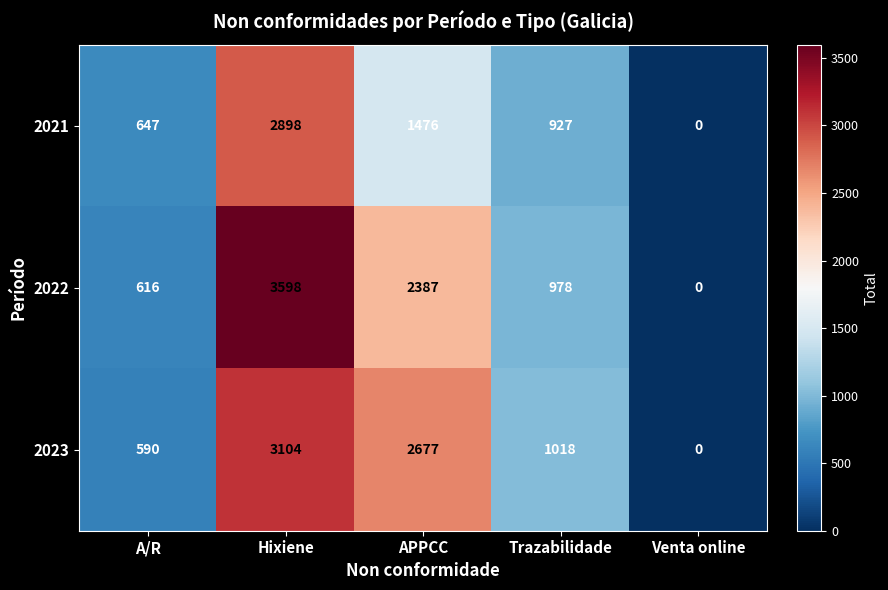

List the series in order of their peak value, highest first.

2022, 2023, 2021